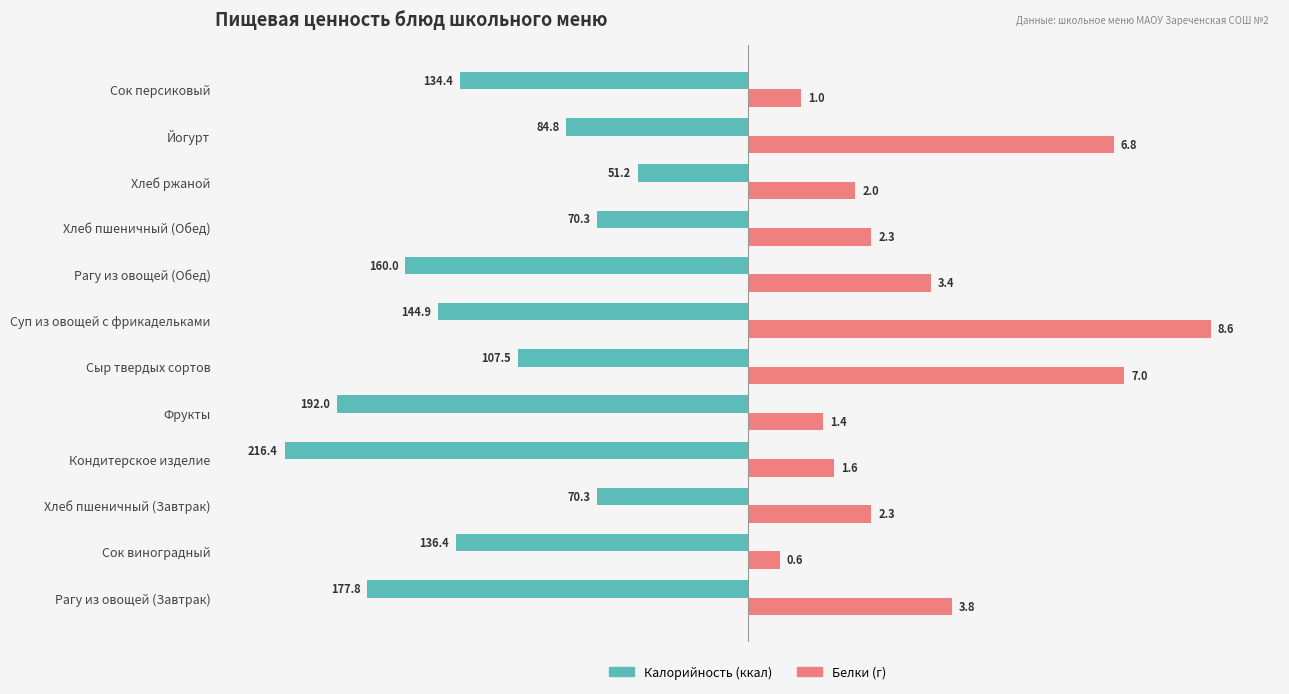

How many distinct data groups are displayed?

2